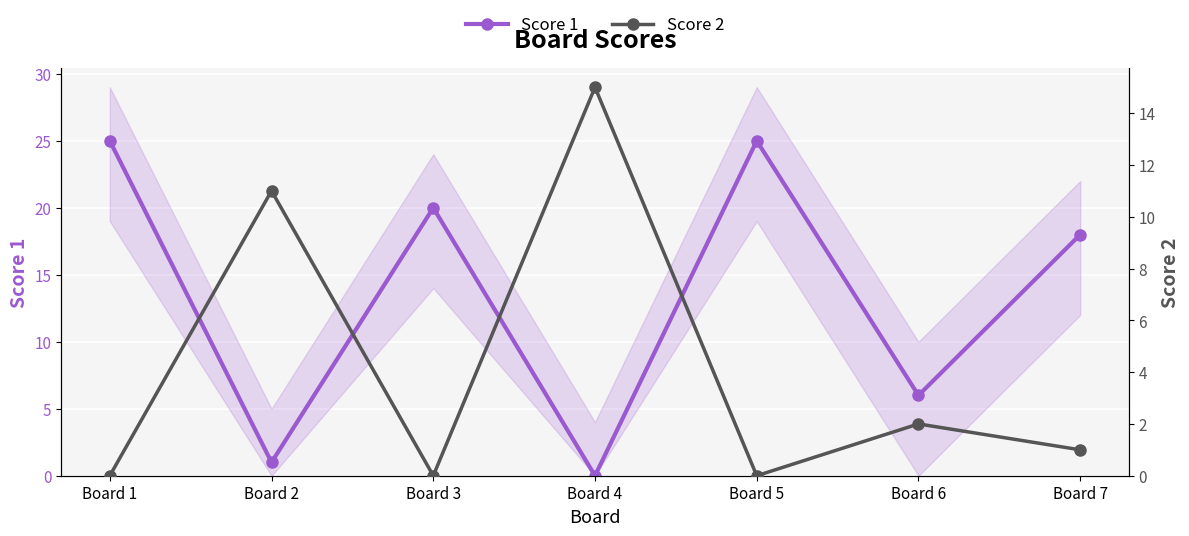

Is the value of Score 1 at Board 2 greater than the value of Score 2 at Board 3?

Yes